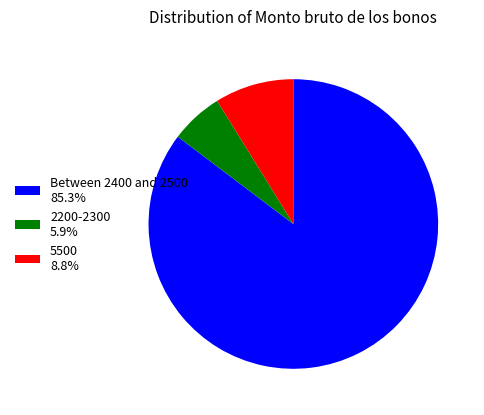

Is the sum of Between 2400 and 2500 85.3% and 5500 8.8% greater than half?

Yes